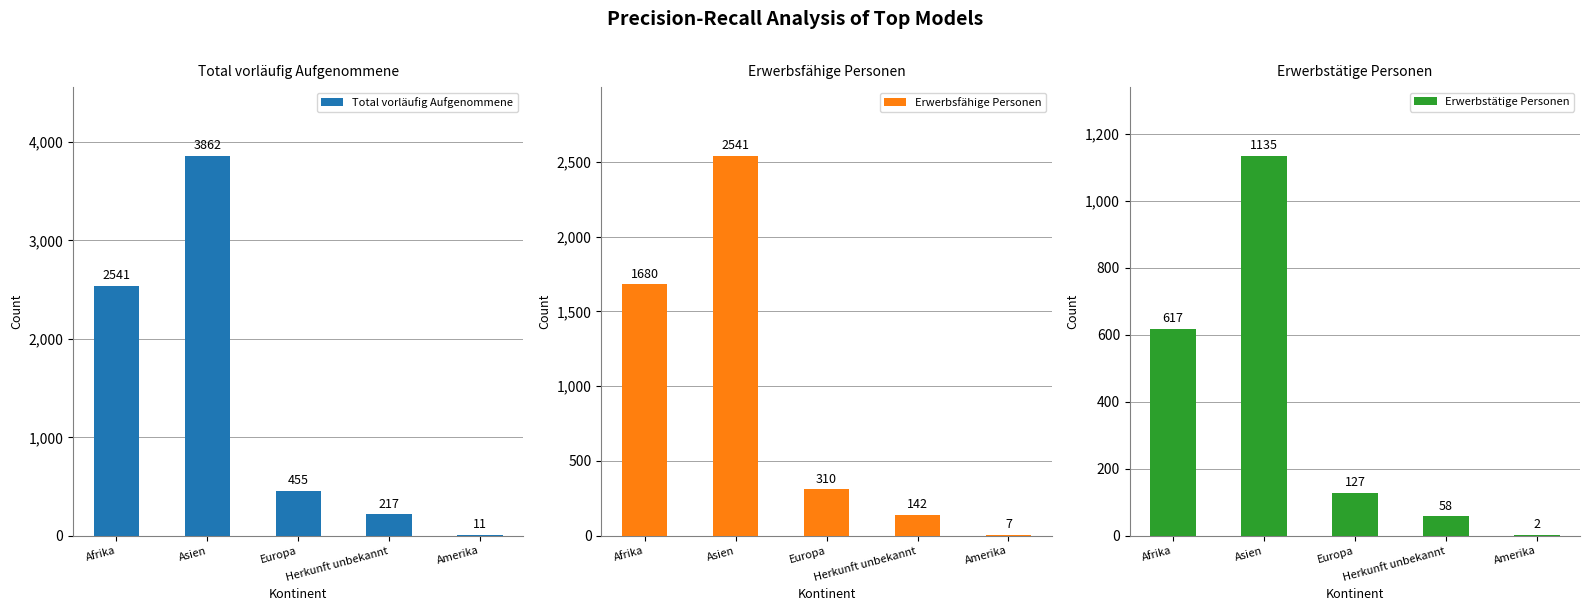

What is the label of the 1st bar from the left?

Afrika